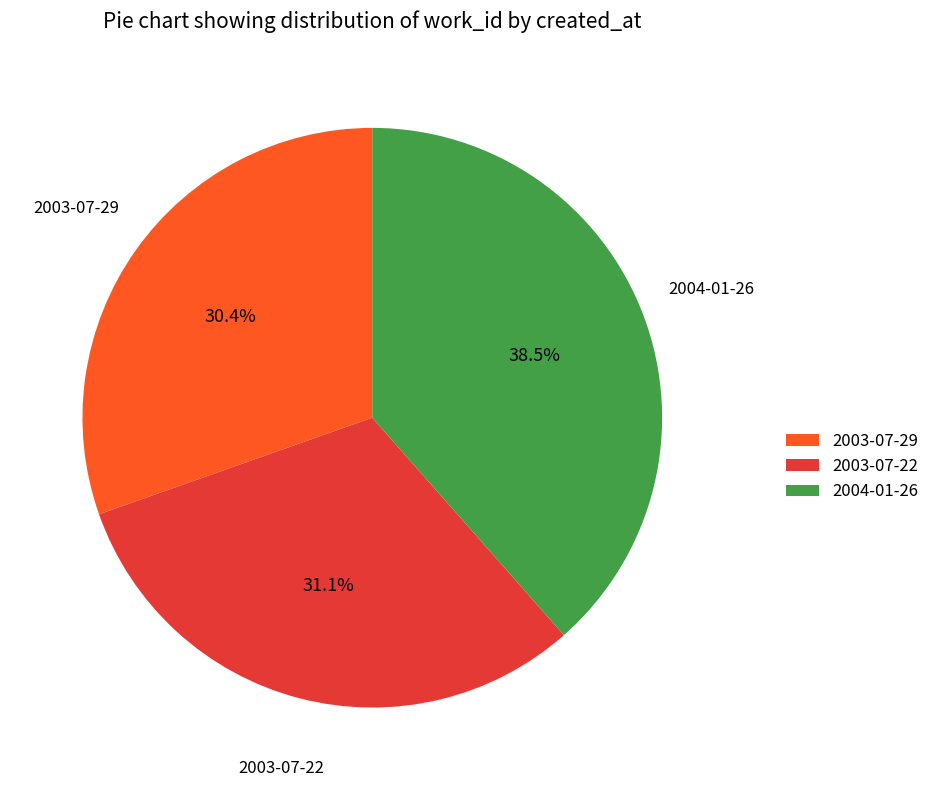

What percentage do 2003-07-22 and 2004-01-26 together represent?

69.6%